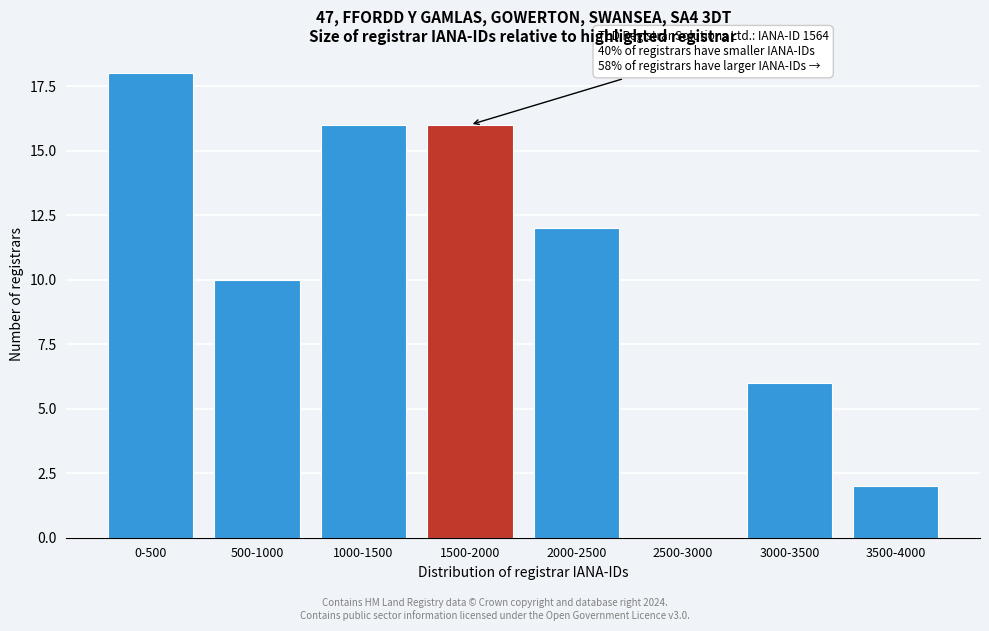

Reading left to right, extract all data points from this chart.

0-500=18	500-1000=10	1000-1500=16	1500-2000=16	2000-2500=12	2500-3000=0	3000-3500=6	3500-4000=2